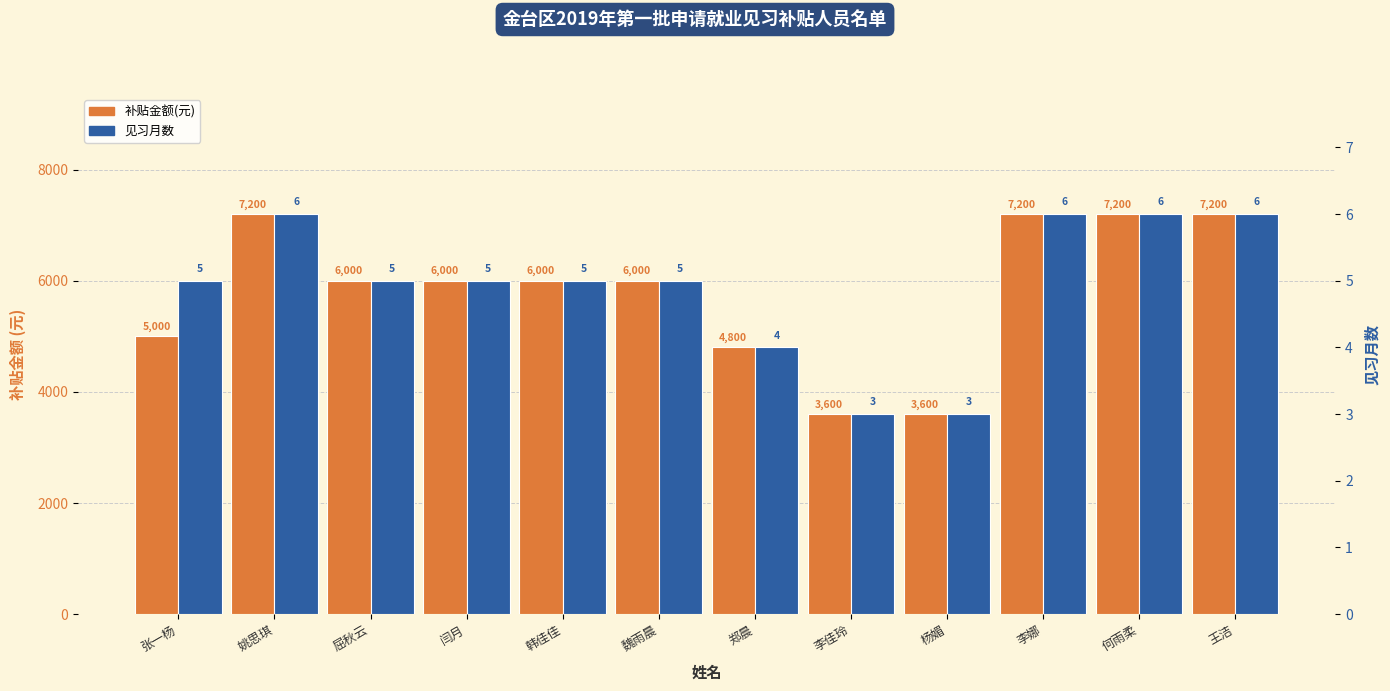

What is the label of the 5th bar from the right?

李佳玲